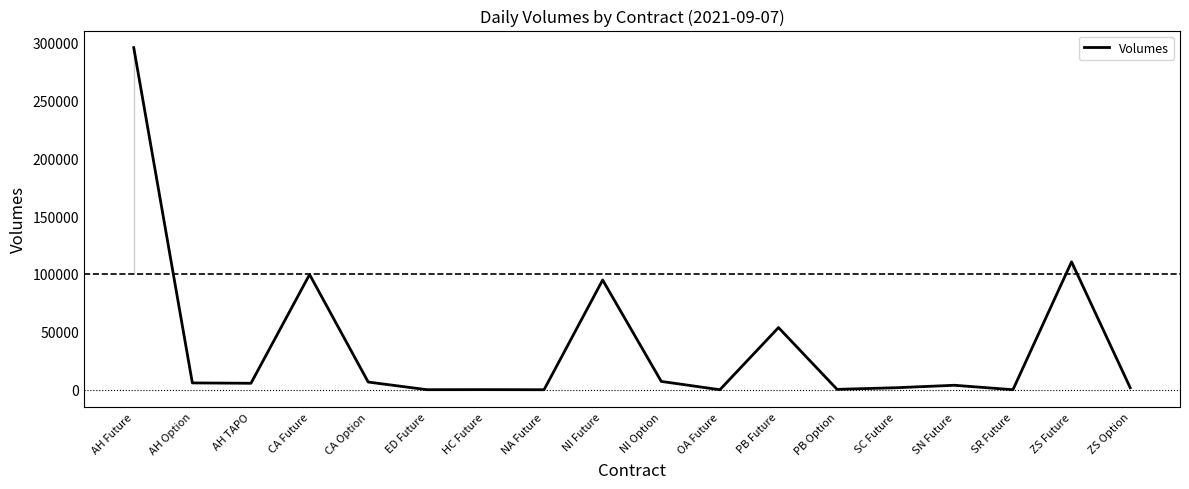

At which label is the value closest to 147749?

ZS Future